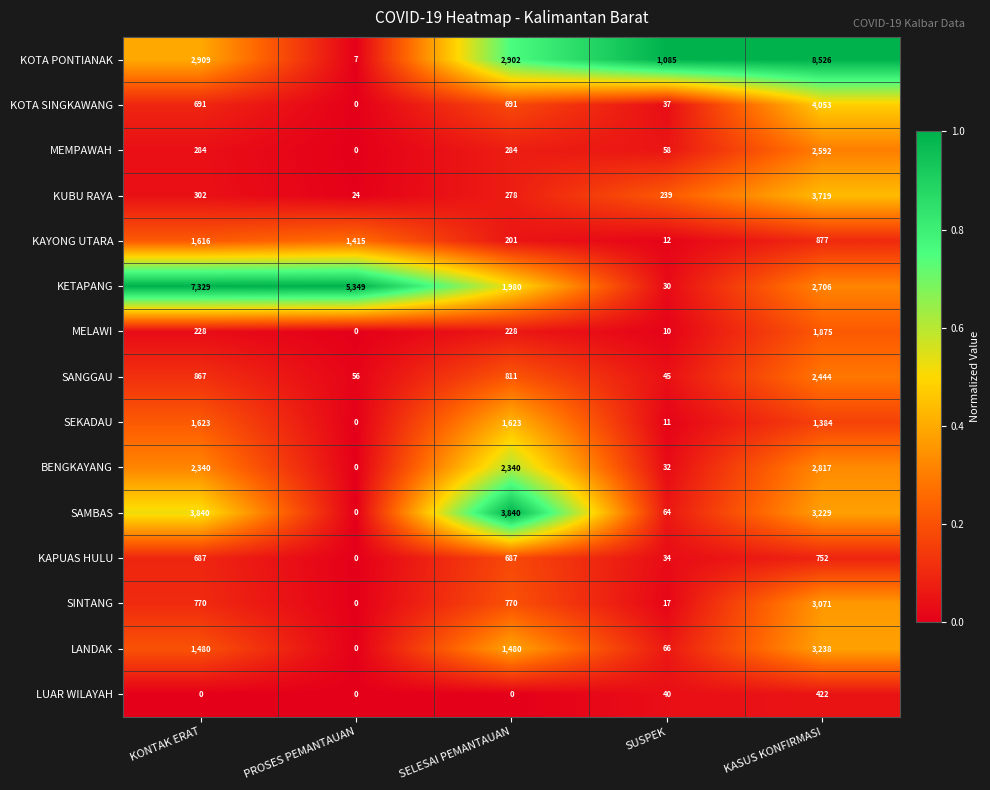

How many series are shown in this chart?

15